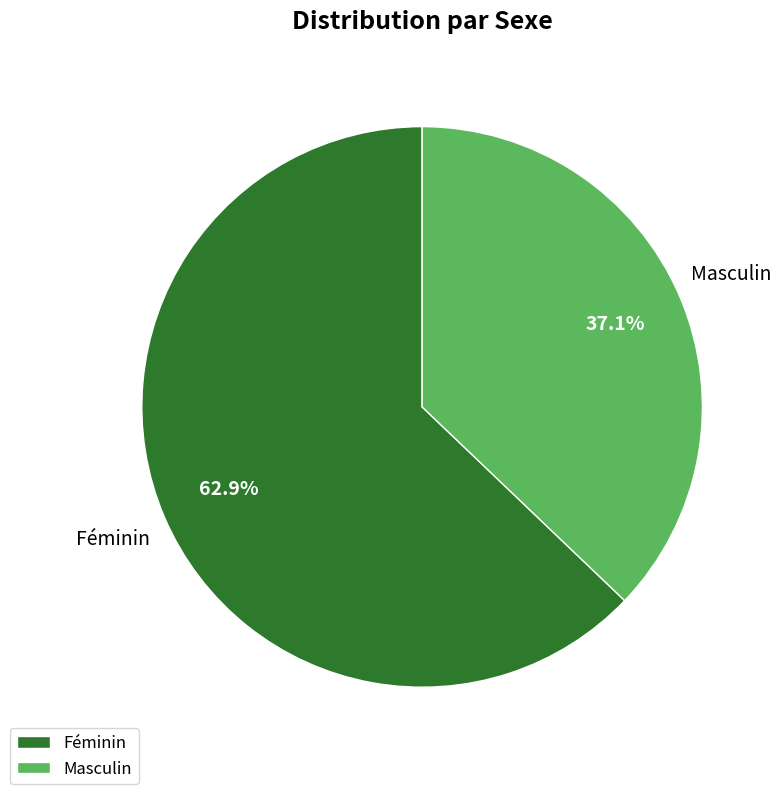

To the nearest percent, what is the difference between the Masculin and Féminin slice percentages?

26%